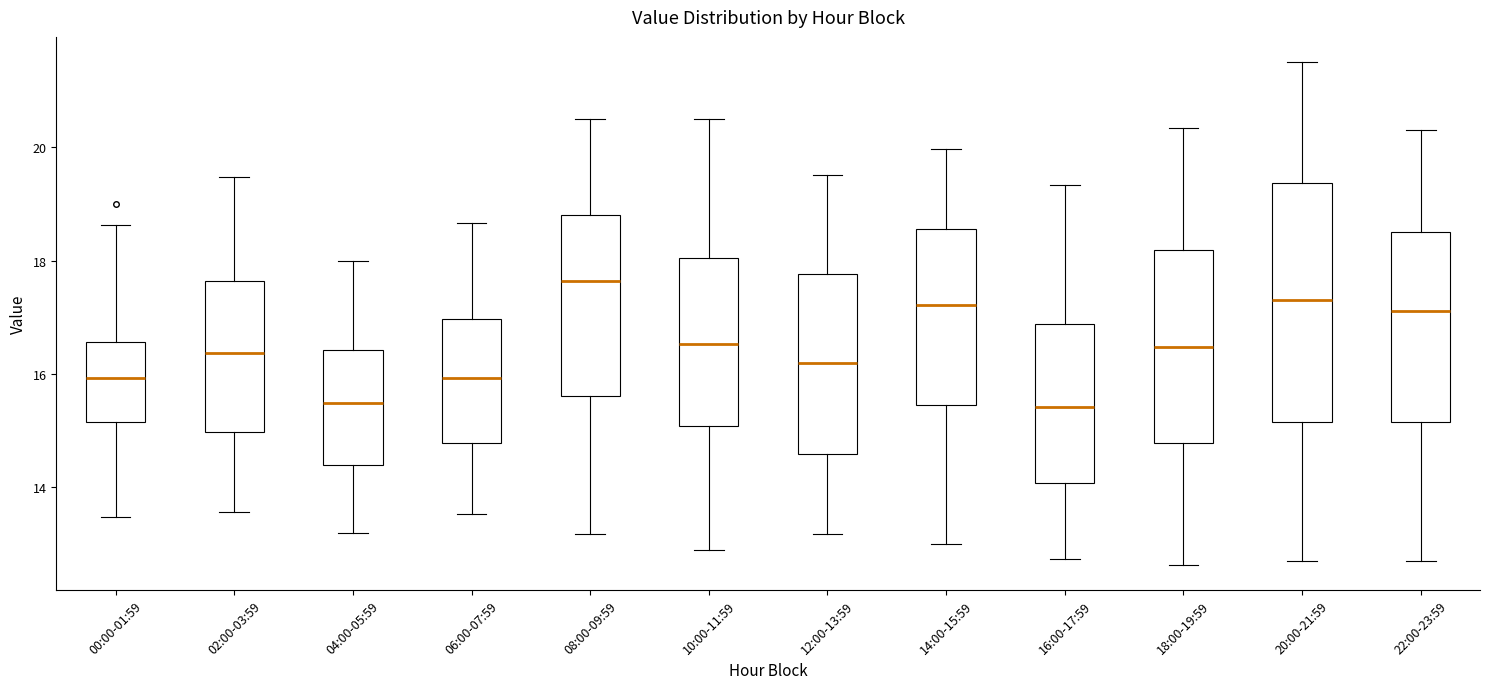

Reading left to right, transcribe this box plot: for each box, give where its median line is, the range the box spans, and where its two whiskers end, as read against the y-axis. The values are not printed on the chart, so give them approximately, as read against the axis.

00:00-01:59: median 16.0, box 15.2 to 16.6, whiskers 13.4 to 18.6
02:00-03:59: median 16.4, box 15.0 to 17.6, whiskers 13.6 to 19.4
04:00-05:59: median 15.4, box 14.4 to 16.4, whiskers 13.2 to 18.0
06:00-07:59: median 16.0, box 14.8 to 17.0, whiskers 13.6 to 18.6
08:00-09:59: median 17.6, box 15.6 to 18.8, whiskers 13.2 to 20.6
10:00-11:59: median 16.6, box 15.0 to 18.0, whiskers 13.0 to 20.6
12:00-13:59: median 16.2, box 14.6 to 17.8, whiskers 13.2 to 19.6
14:00-15:59: median 17.2, box 15.4 to 18.6, whiskers 13.0 to 20.0
16:00-17:59: median 15.4, box 14.0 to 16.8, whiskers 12.8 to 19.4
18:00-19:59: median 16.4, box 14.8 to 18.2, whiskers 12.6 to 20.4
20:00-21:59: median 17.4, box 15.2 to 19.4, whiskers 12.8 to 21.6
22:00-23:59: median 17.2, box 15.2 to 18.4, whiskers 12.8 to 20.4